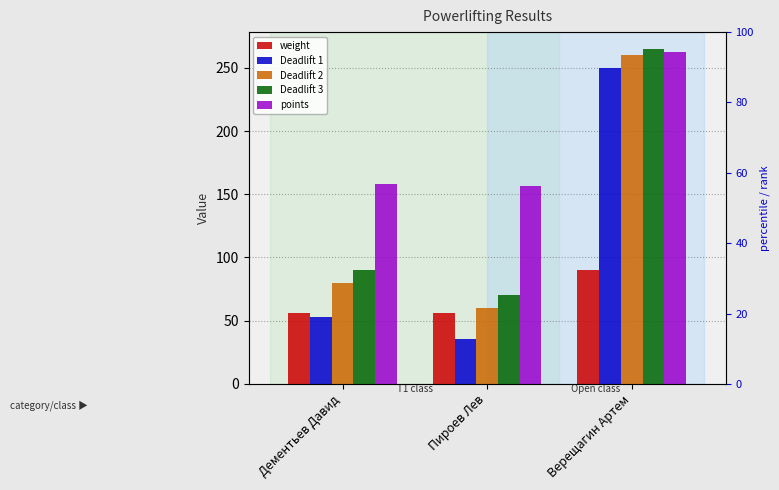

Is it true that Deadlift 1 equals 71.4 at Дементьев Давид?

False